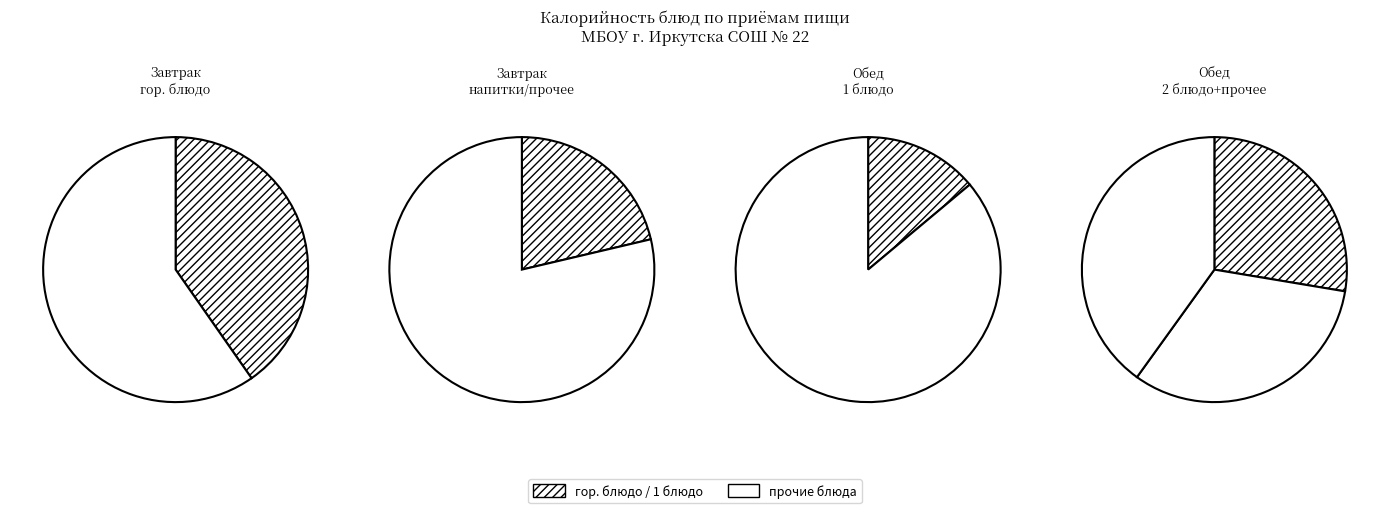

Which slice is the smallest?

4